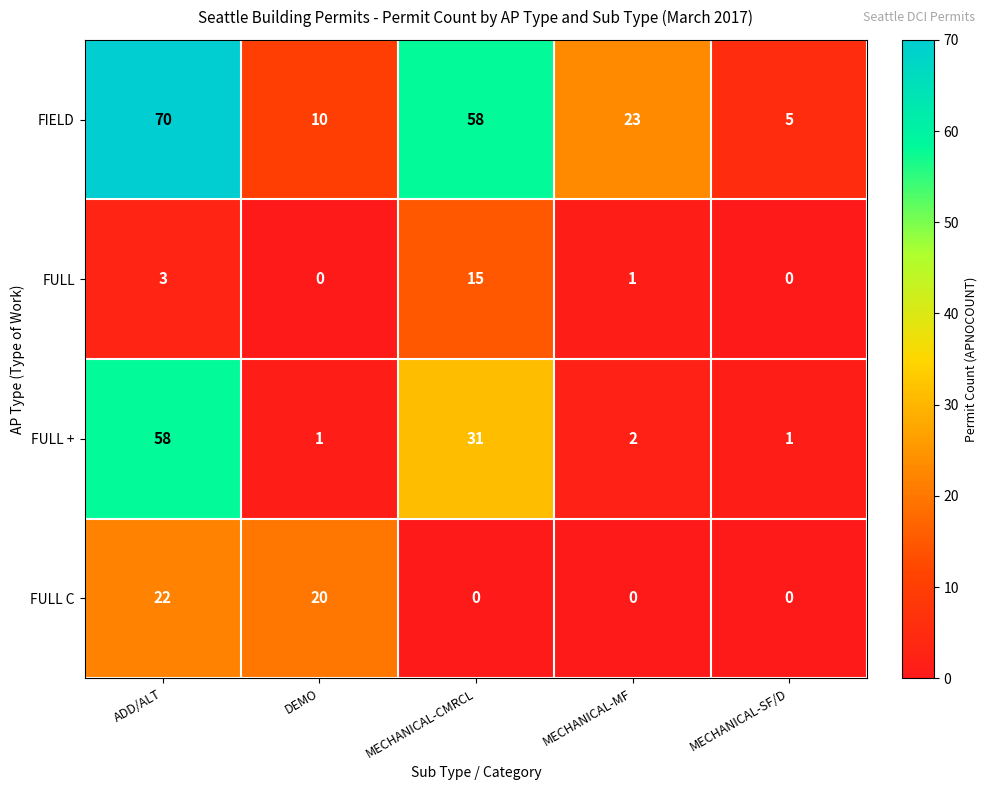

At how many categories does at least one series exceed 8?

4